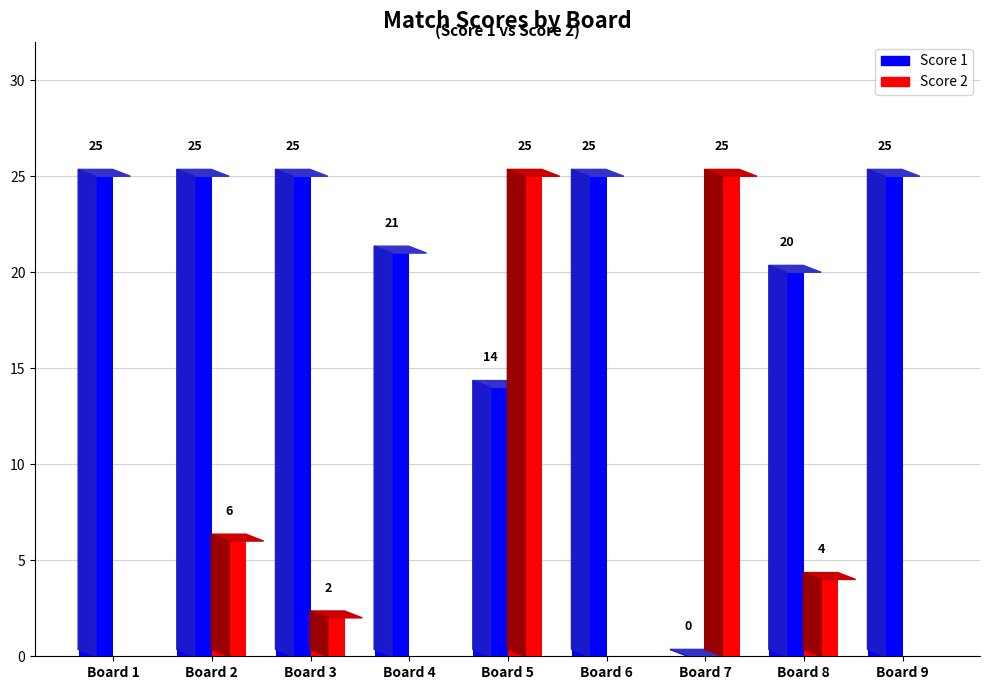

Reading left to right, what are all the values shown in this chart?

Score 1: 25	25	25	21	14	25	0	20	25
Score 2: 0	6	2	0	25	0	25	4	0